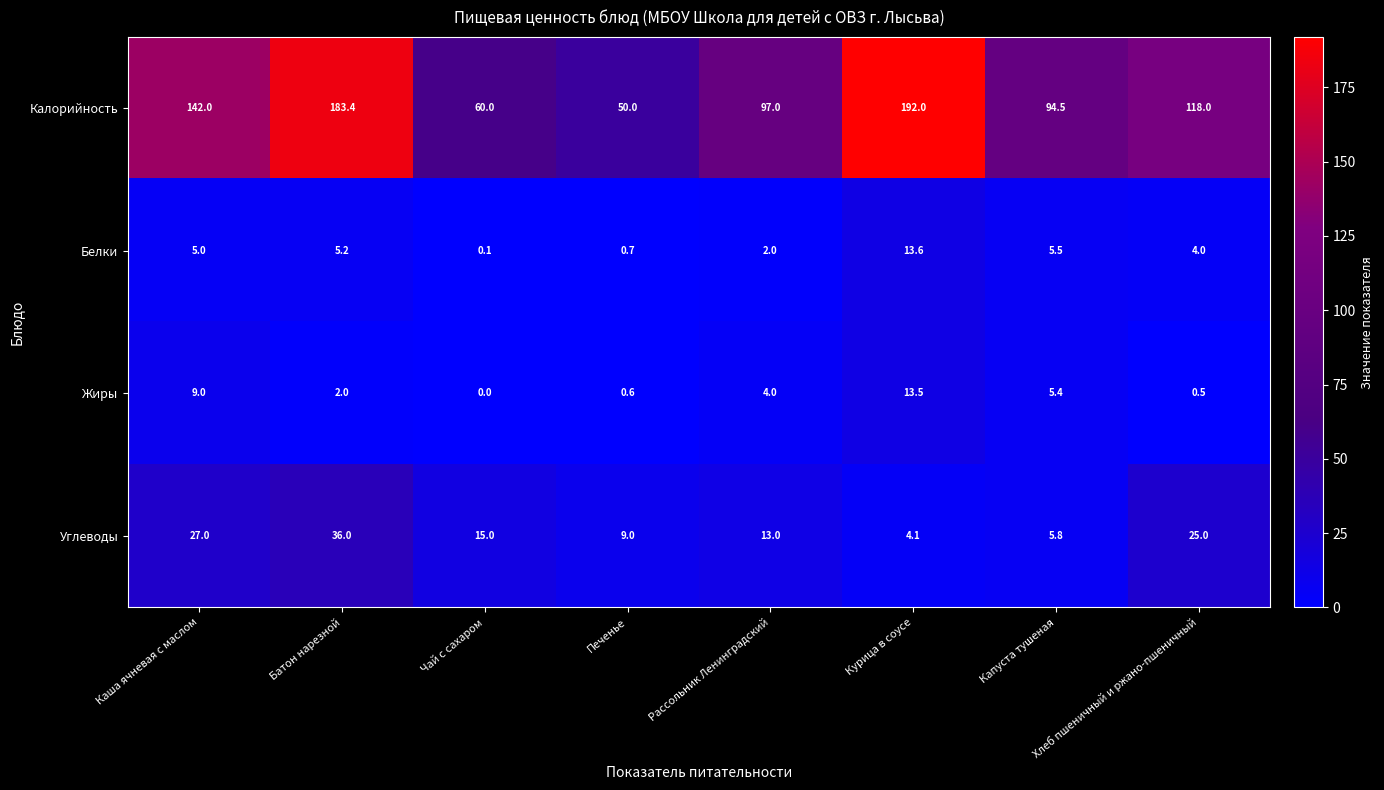

The Углеводы series shows 6.2 at Печенье. True or false?

False